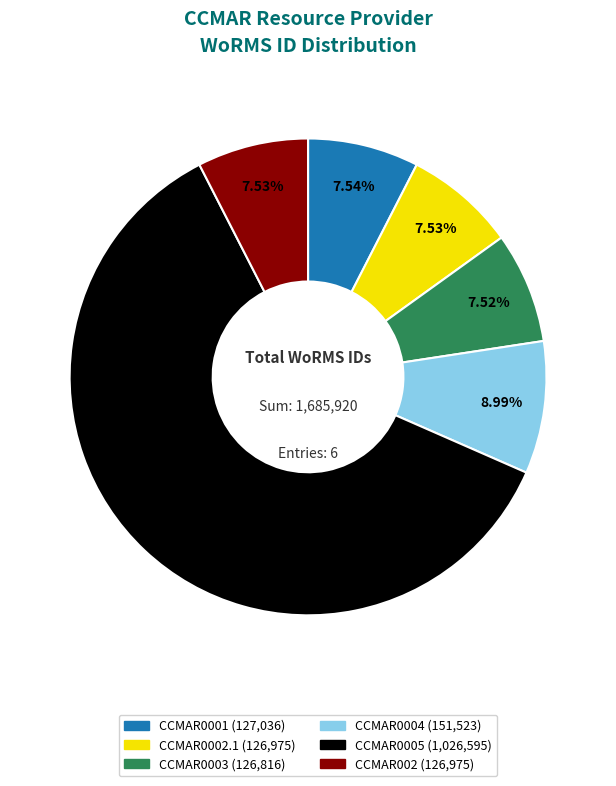

Which slice is the largest?

CCMAR0005